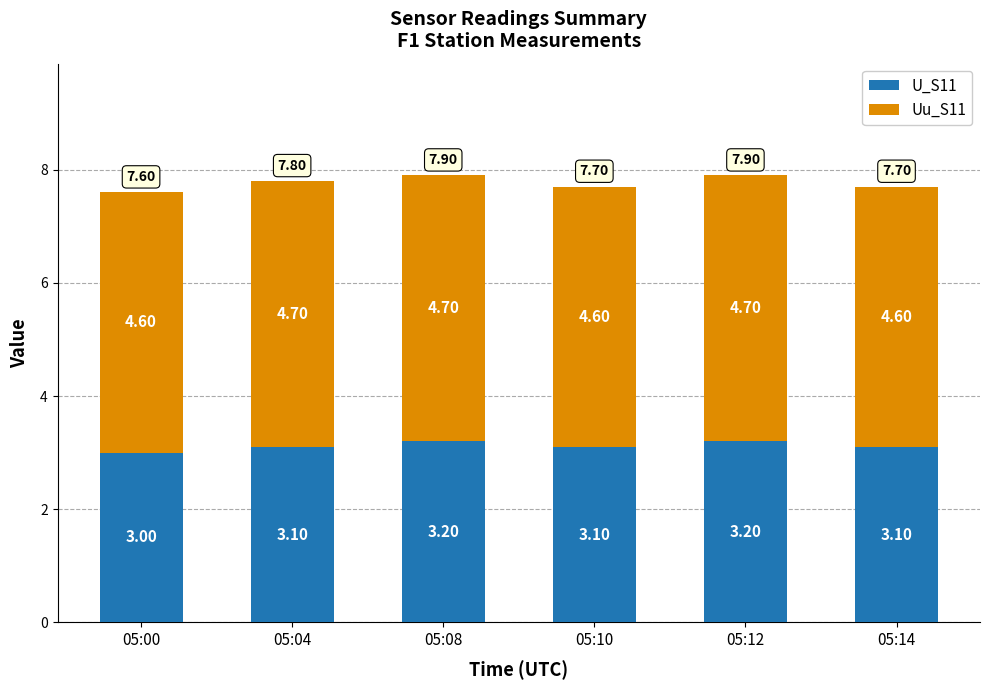

What is the total value across all series at 05:14?

7.7